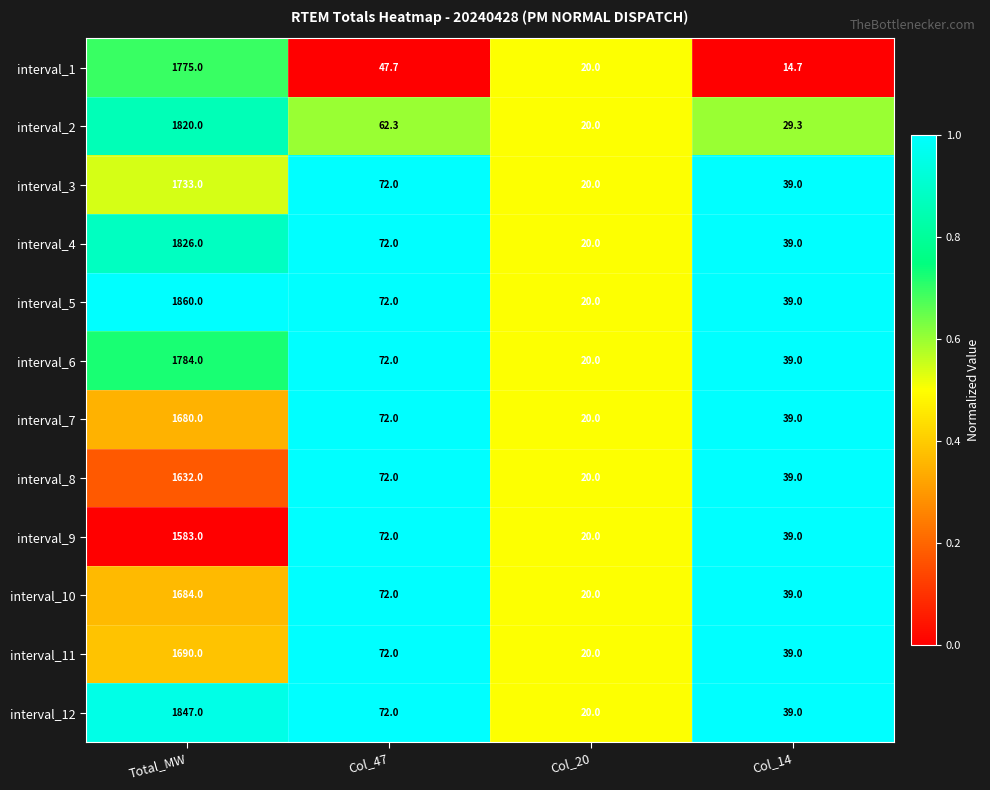

At which label is interval_10 closest to 852?

Col_47